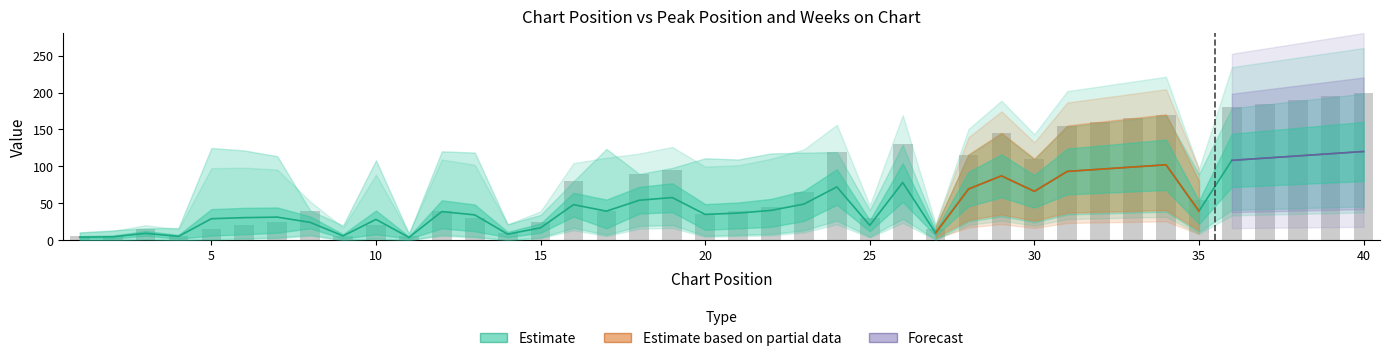

The chart shows a value of 130 at 26. True or false?

True